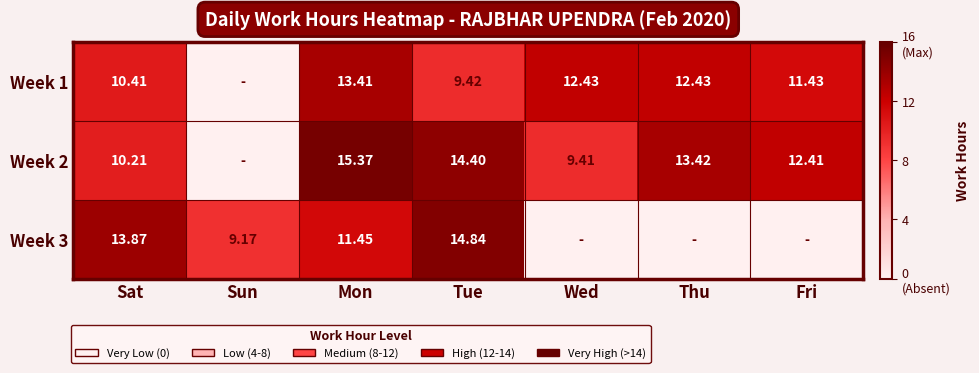

Is the value of Week 1 at Sat greater than the value of Week 2 at Tue?

No